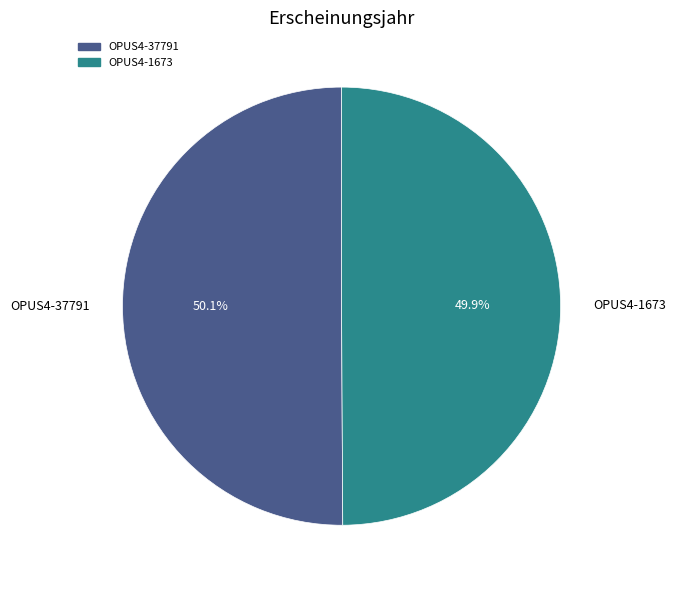

What percentage do OPUS4-1673 and OPUS4-37791 together represent?

100.0%